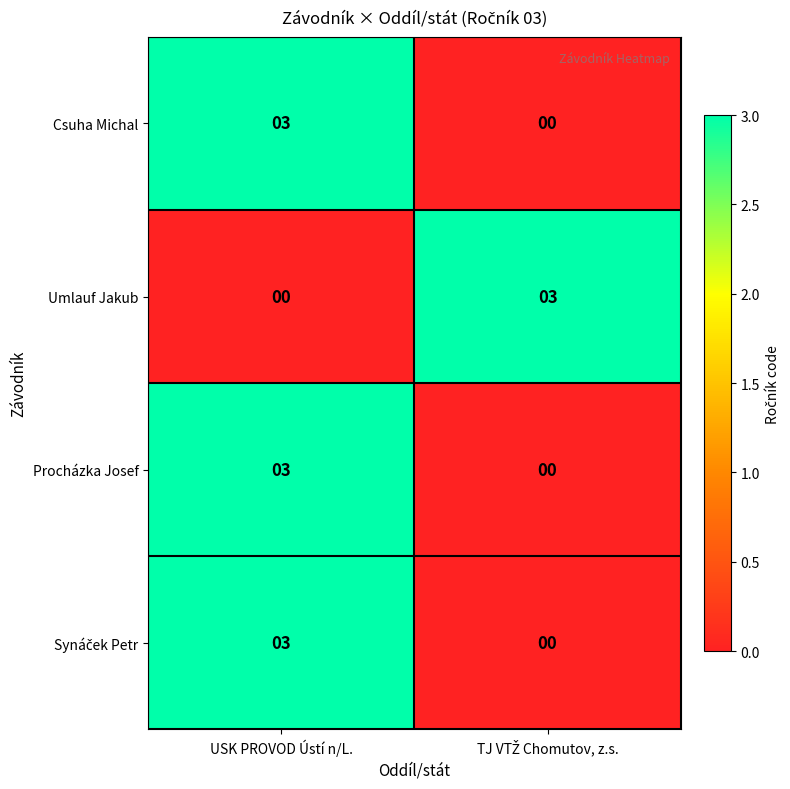

What is the maximum value shown in the chart?

3